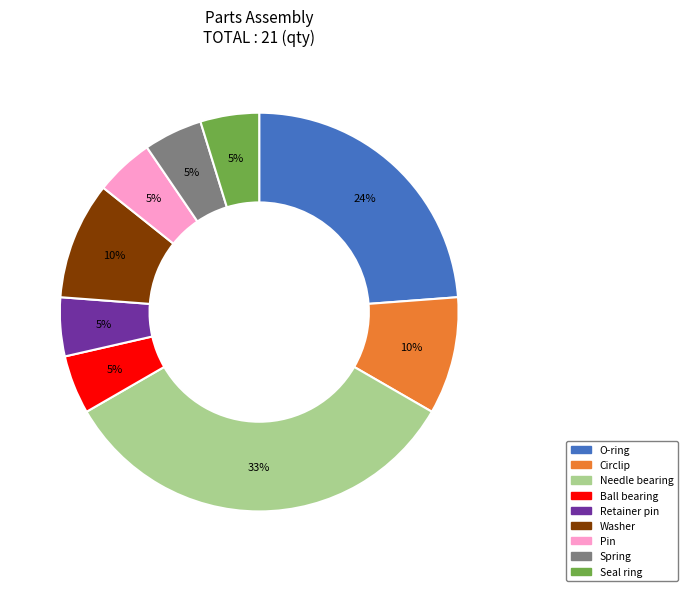

Does any single category account for the majority?

No